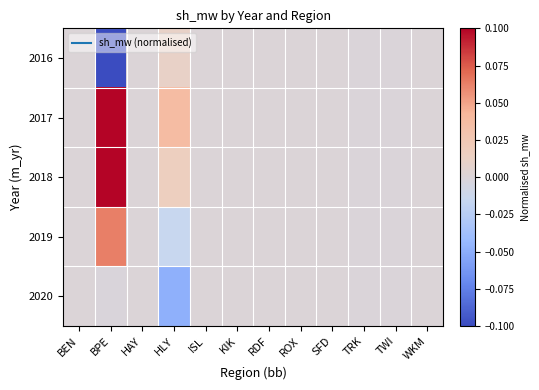

At which category does the chart reach its minimum across all series?

BPE